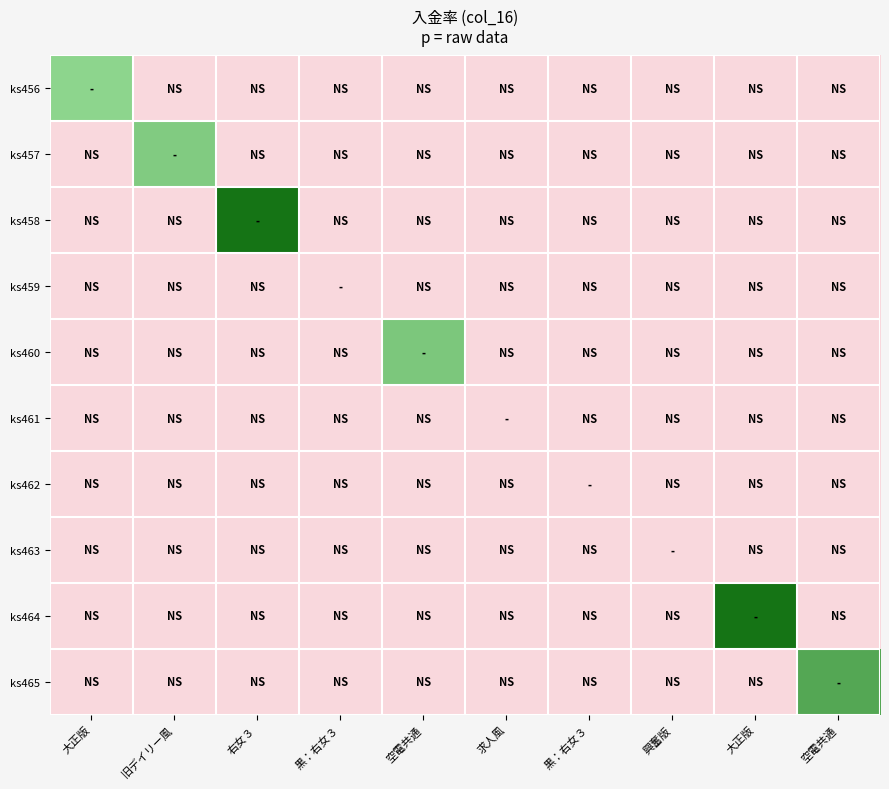

Count the number of categories in the chart.

10